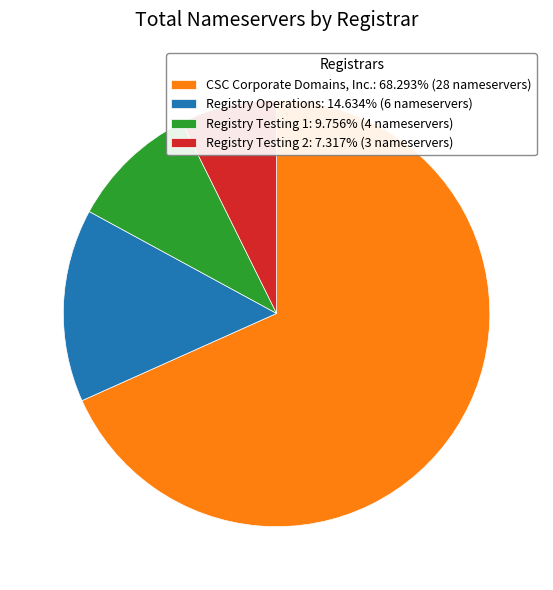

Does CSC Corporate Domains, Inc.: 68.293% (28 nameservers) represent more than half of the total?

Yes